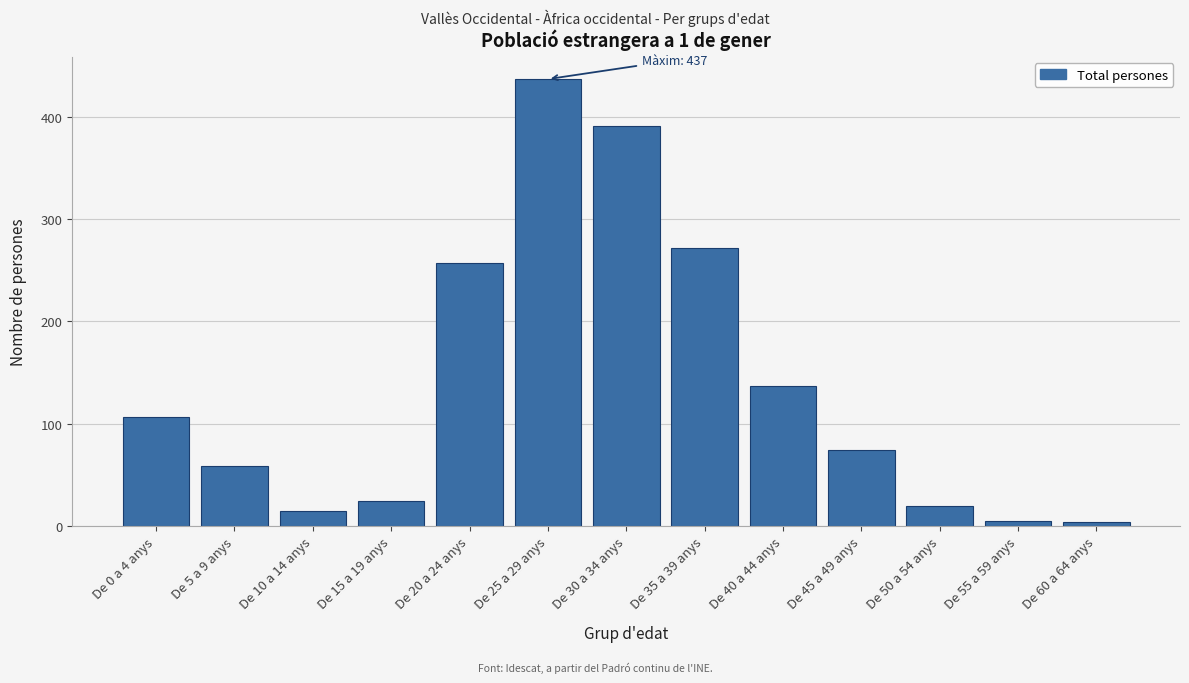

What is the maximum value shown in the chart?

437